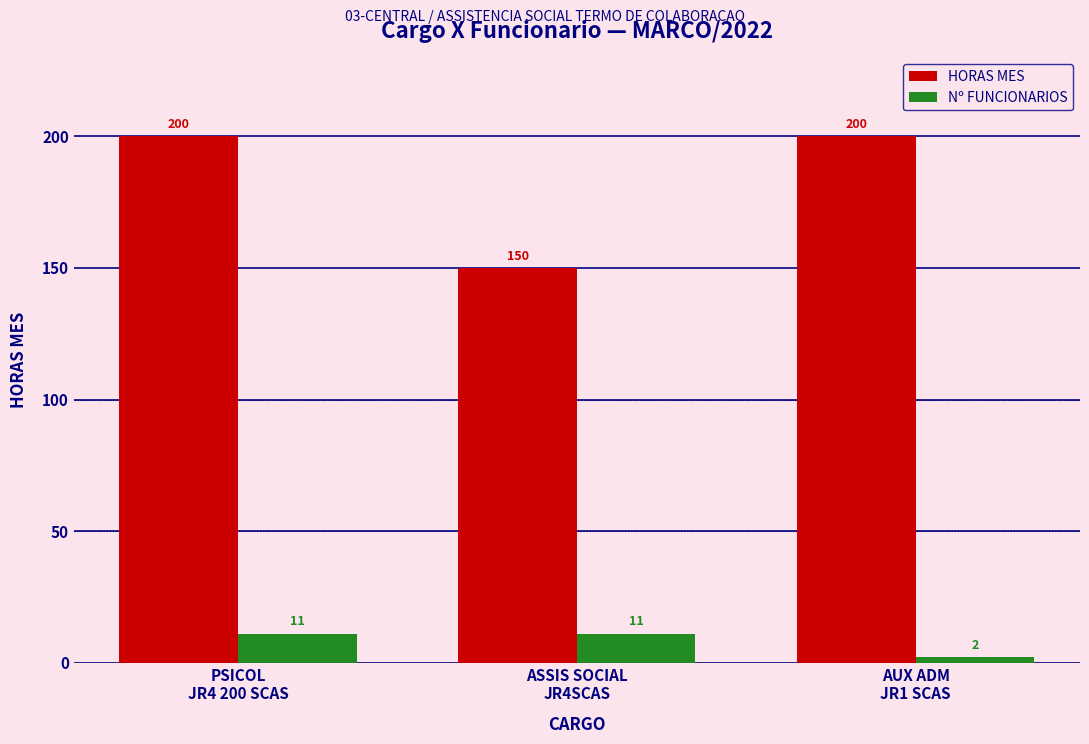

At which category is the sum across all series the highest?

PSICOL
JR4 200 SCAS